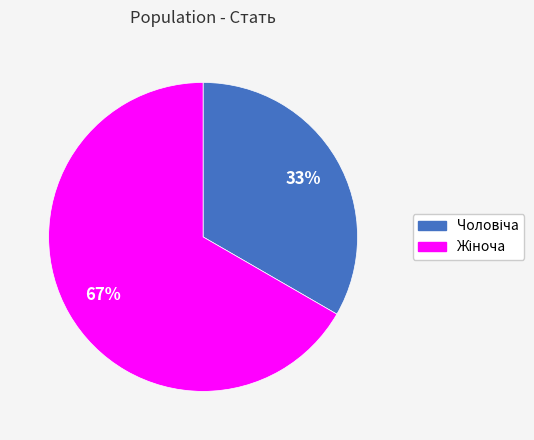

Is there any slice that represents more than half of the pie?

Yes